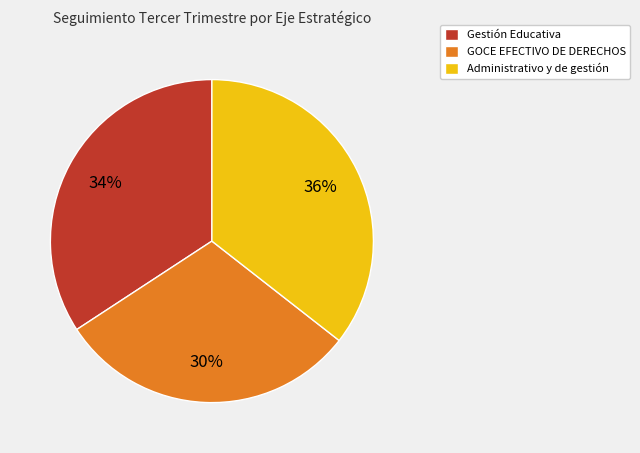

The GOCE EFECTIVO DE DERECHOS slice represents 37% of the pie. True or false?

False